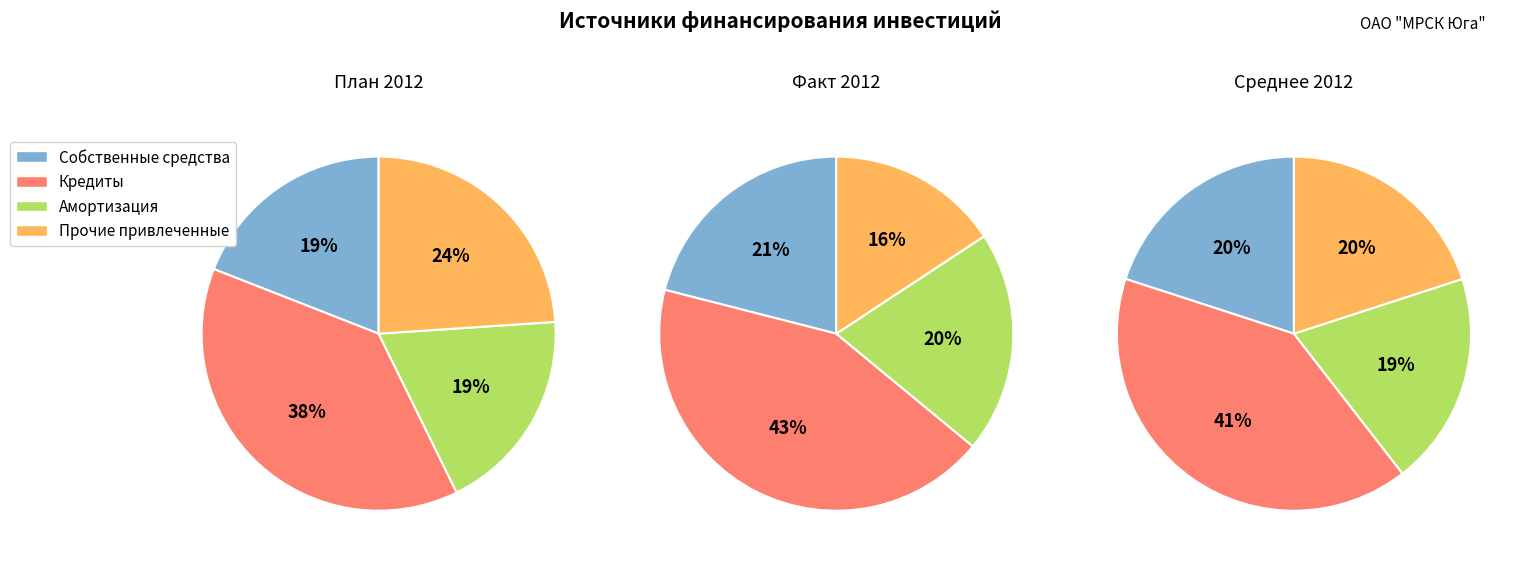

Which has a higher value, Средства от технологического присоединения or Собственные средства?

Собственные средства